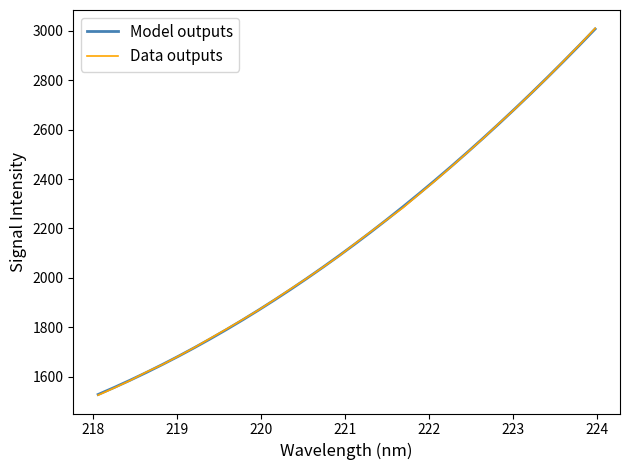

True or false: Model outputs has more than 1 interior local peaks.

False